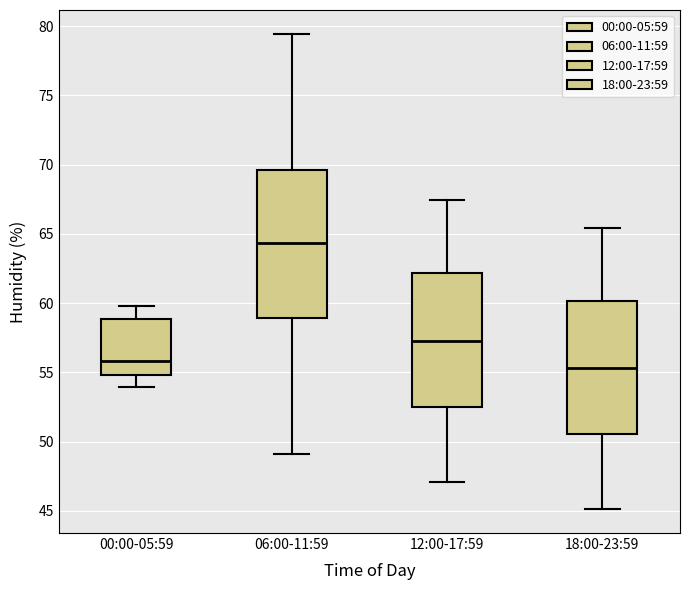

Reading left to right, read every box against the y-axis: the position of its median line, the range the box covers, and the ends of its whiskers. The values are not printed on the chart, so give them approximately, as read against the axis.

00:00-05:59: median 56.0, box 55.0 to 59.0, whiskers 54.0 to 60.0
06:00-11:59: median 64.5, box 59.0 to 69.5, whiskers 49.0 to 79.5
12:00-17:59: median 57.5, box 52.5 to 62.0, whiskers 47.0 to 67.5
18:00-23:59: median 55.5, box 50.5 to 60.0, whiskers 45.0 to 65.5